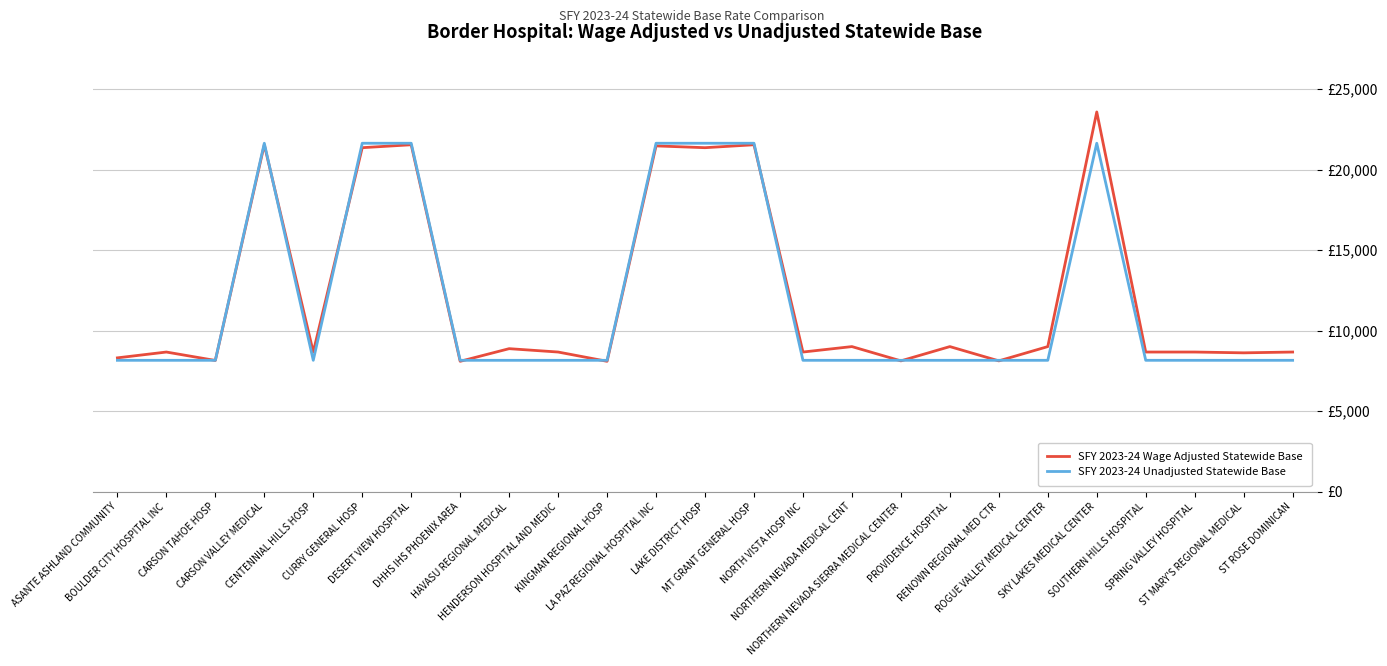

What are all the series names shown in the legend?

SFY 2023-24 Wage Adjusted Statewide Base, SFY 2023-24 Unadjusted Statewide Base